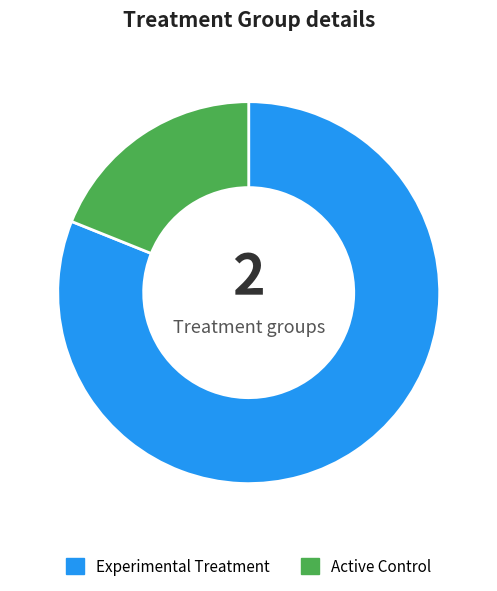

True or false: Experimental Treatment accounts for 94% of the total.

False